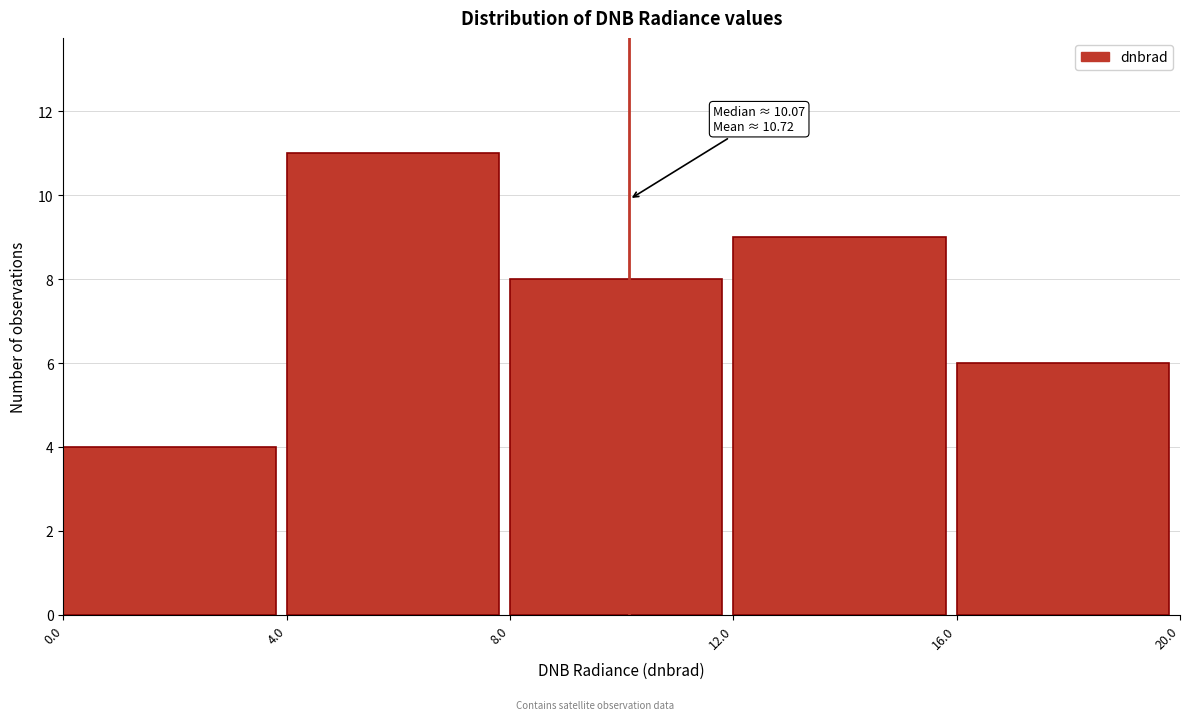

Over which range of the x-axis is the bar tallest?

4.0 to 8.0